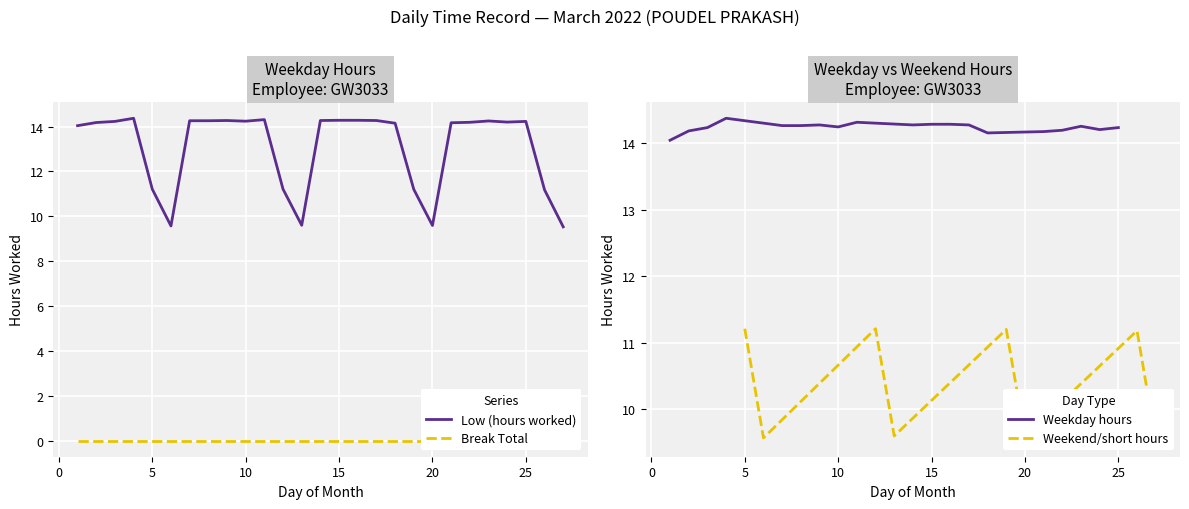

How many points are higher than both their immediate neighbors (excluding endpoints)?

5